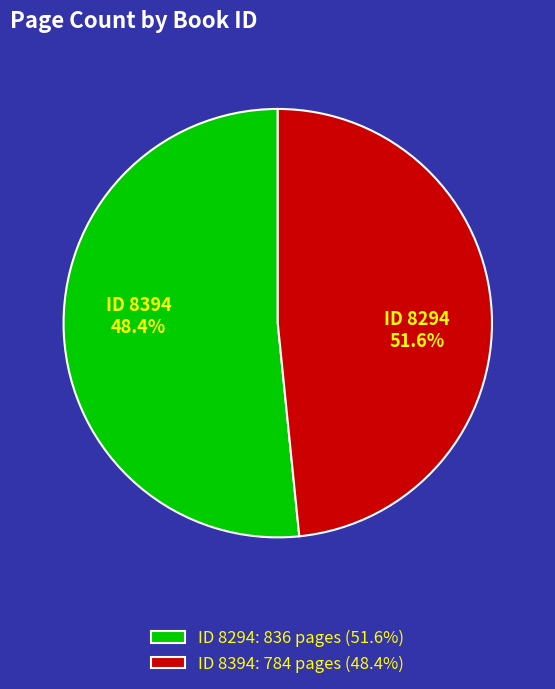

What is the ratio of the value at 8394 to the value at 8294?

0.9